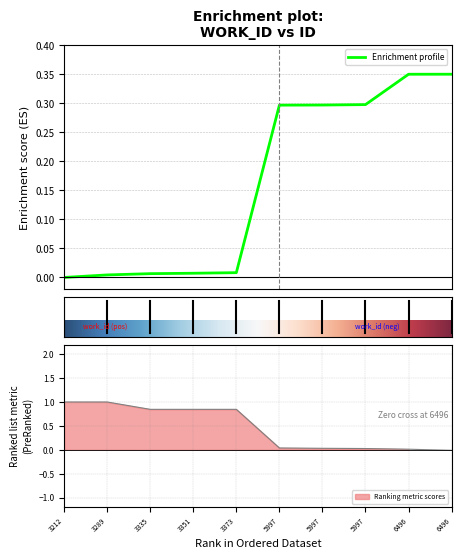

What is the difference between the values at 5997 and 6496?

0.1